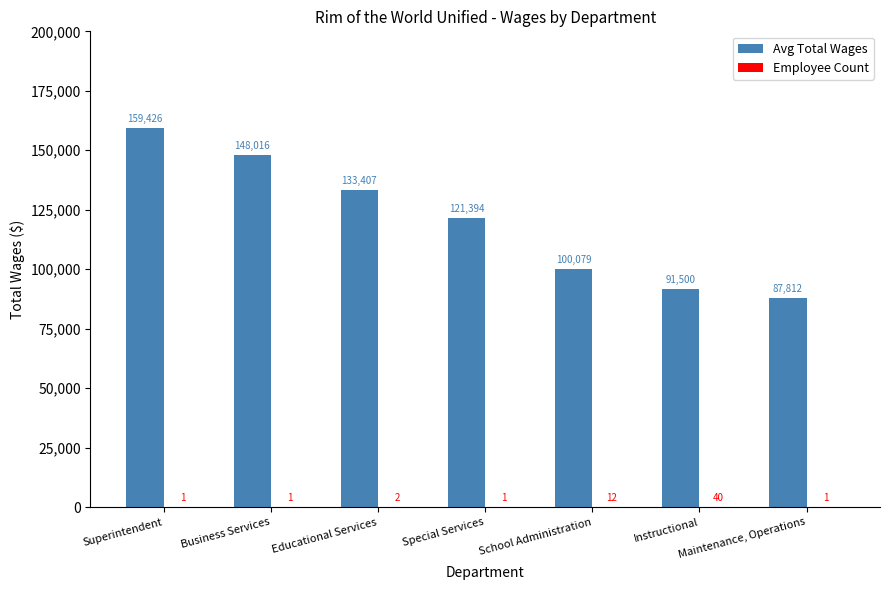

At which category is the sum across all series the highest?

Superintendent